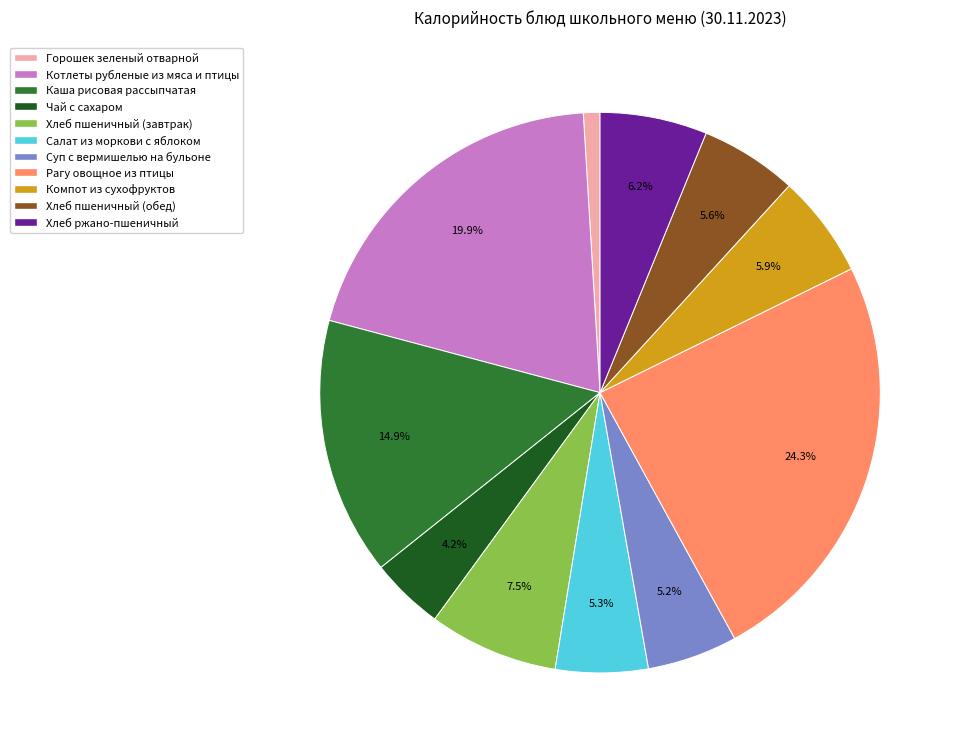

Combined, do Рагу овощное из птицы and Суп с вермишелью на бульоне account for over 50%?

No